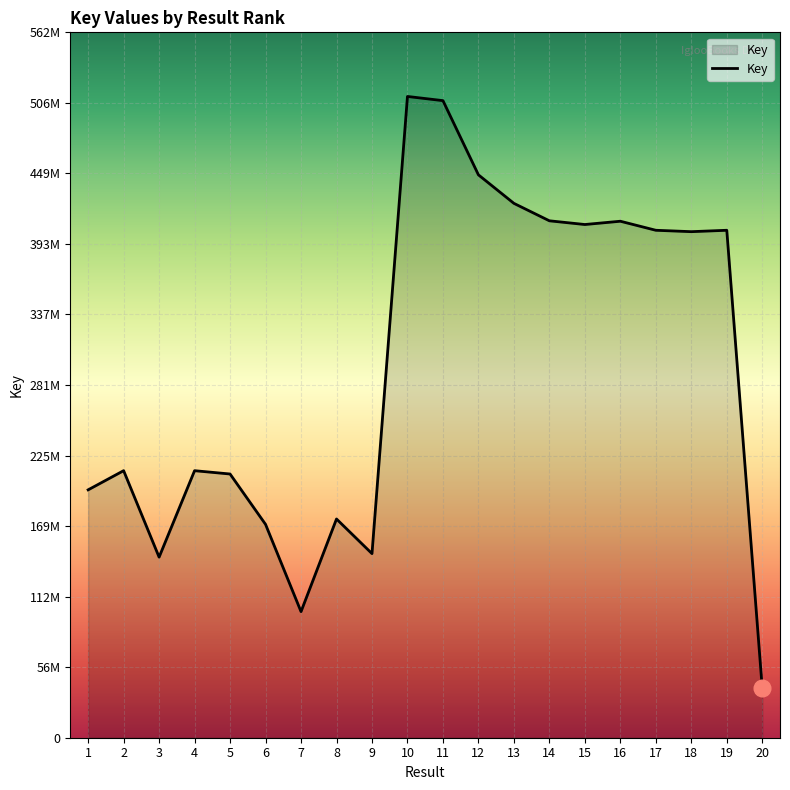

Does the chart display data point markers on the line(s)?

No